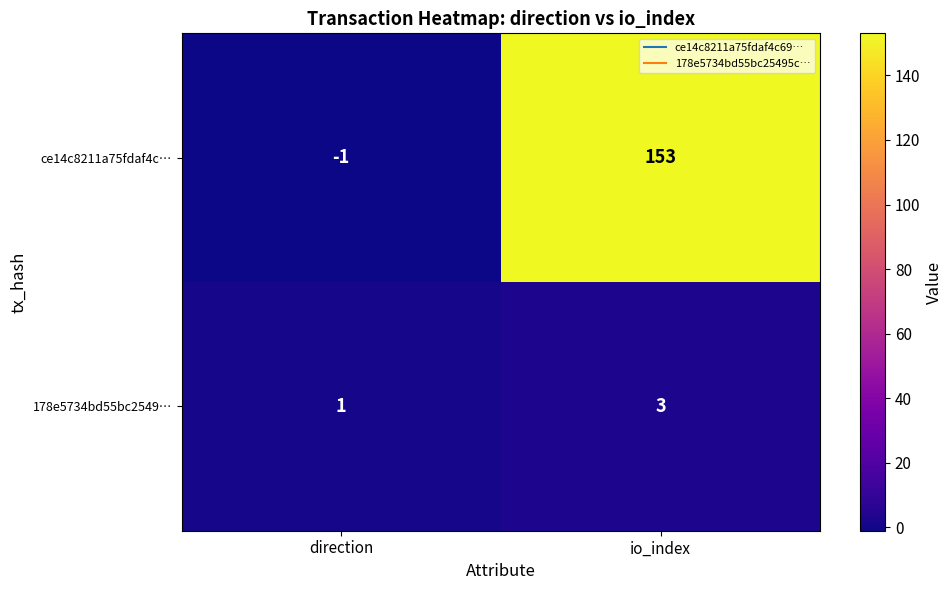

Reading left to right, extract all data points from this chart.

ce14c8211a75fdaf4c…: -1	153
178e5734bd55bc2549…: 1	3